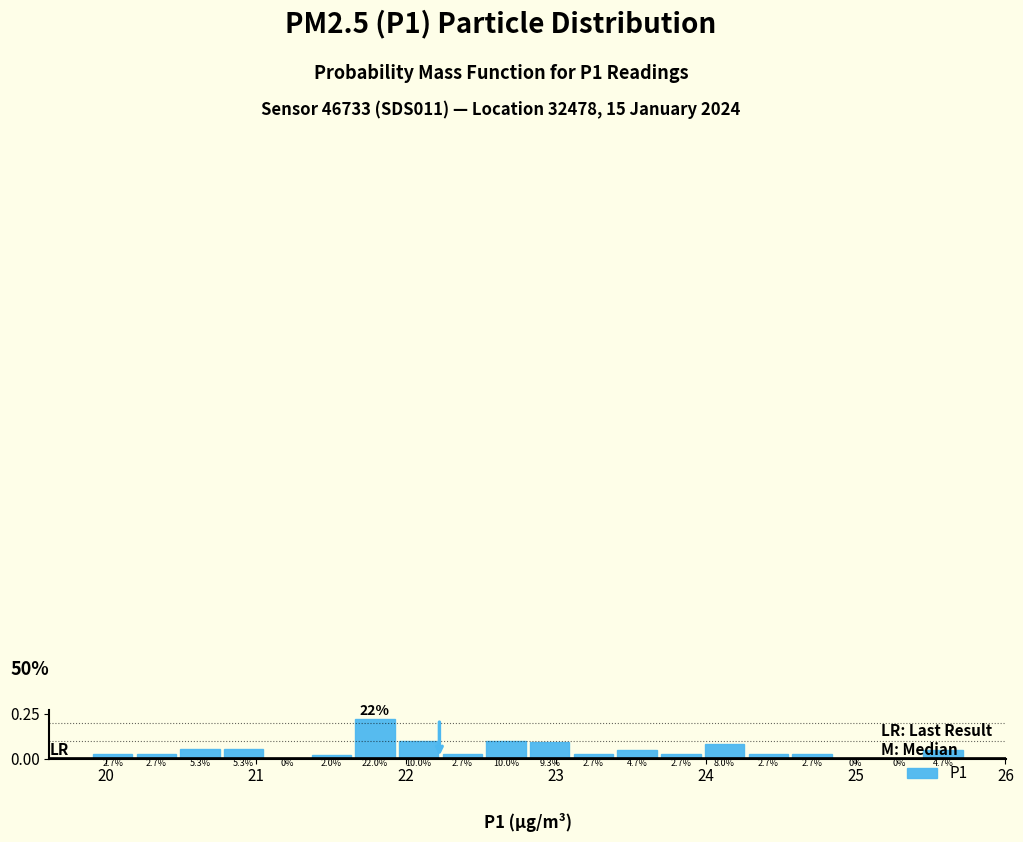

Around what value on the x-axis is the tallest bar? Give the approximate position of its centre, as read against the axis.

21.8